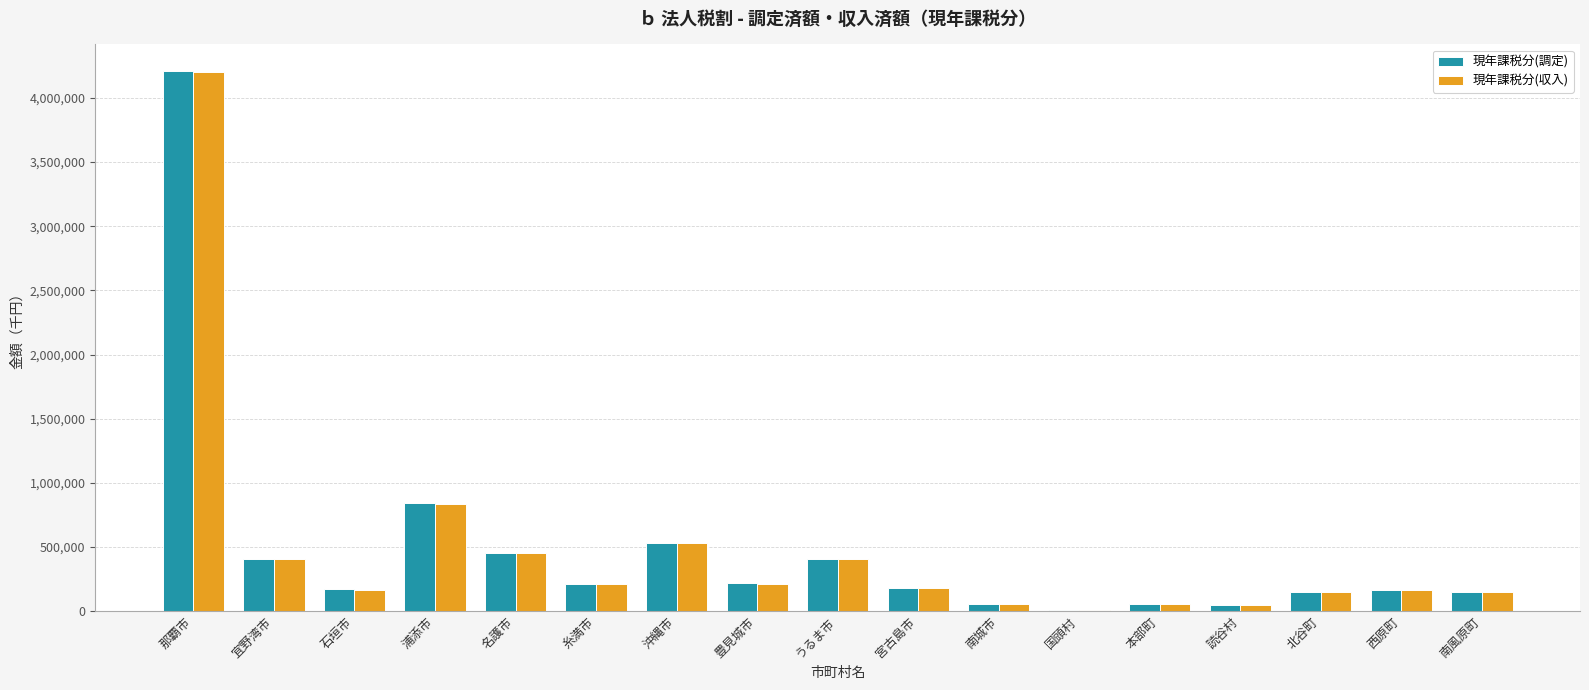

True or false: 現年課税分(調定) has a value of 599996 at 名護市.

False